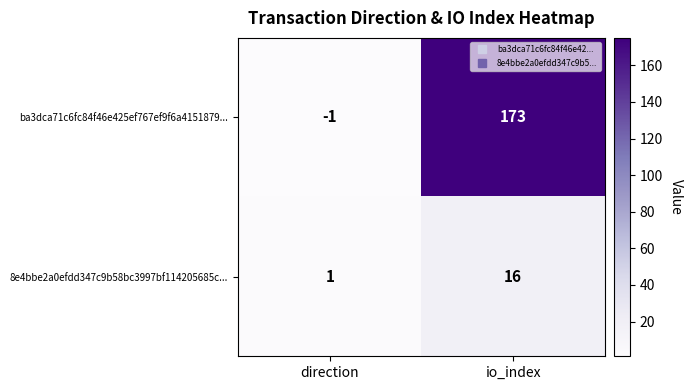

What is the minimum value shown in the chart?

-1